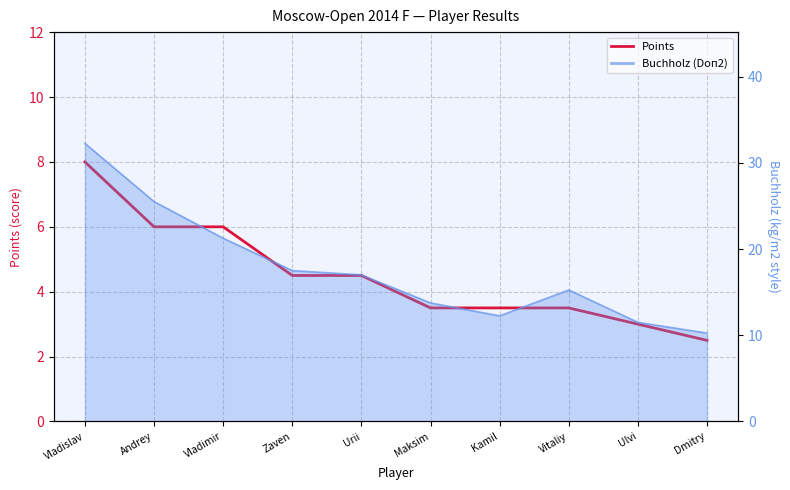

Rank the categories by value from lowest to highest.

Dmitry, Ulvi, Maksim, Kamil, Vitaliy, Zaven, Urii, Andrey, Vladimir, Vladislav